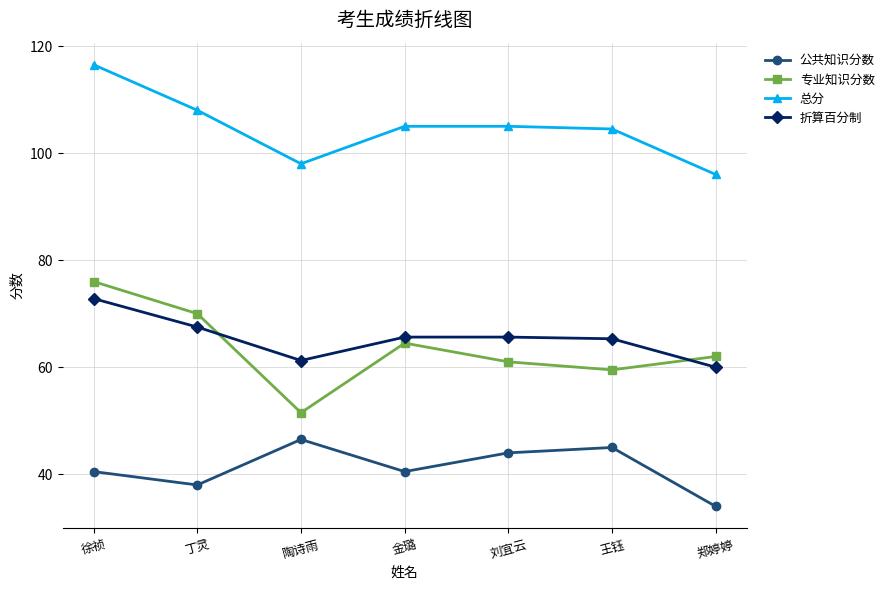

What value does the 总分 series have at 金璐?

105.0